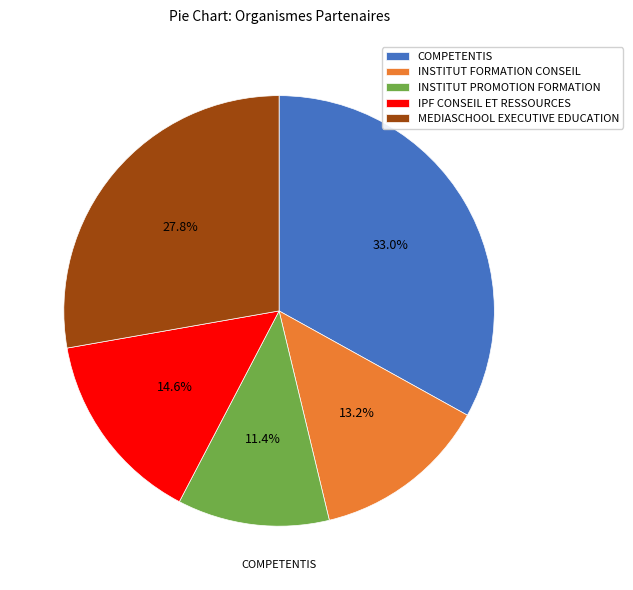

How many slices are in this pie chart?

5